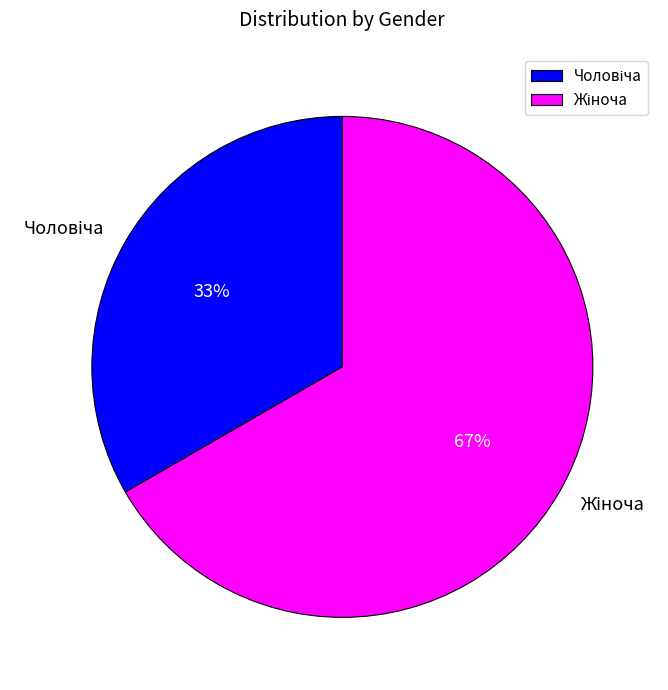

To the nearest percent, what is the average slice percentage?

50%